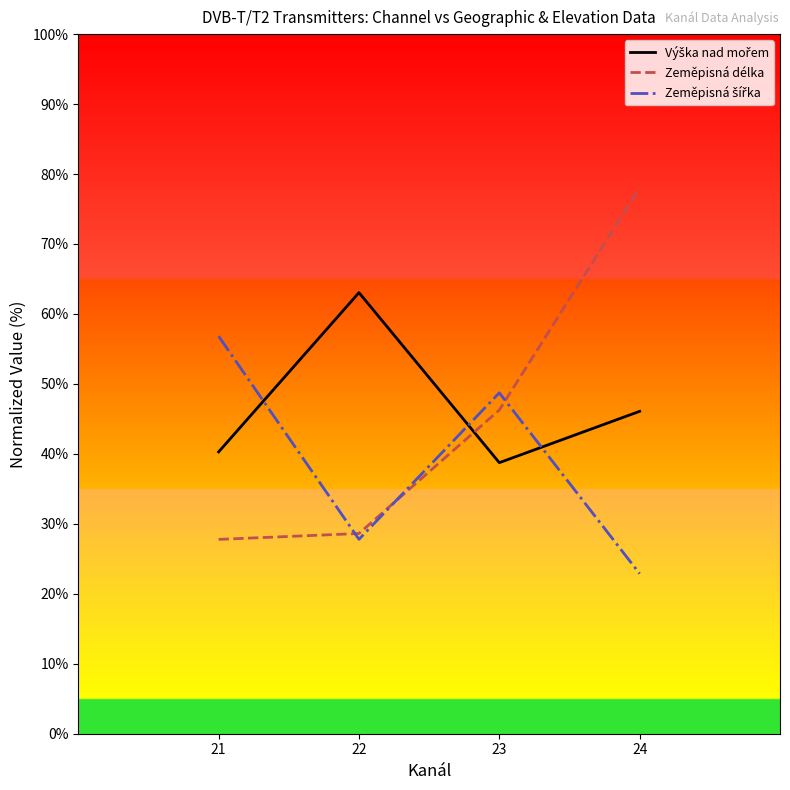

What value does the Zeměpisná délka series have at 24?

78.0